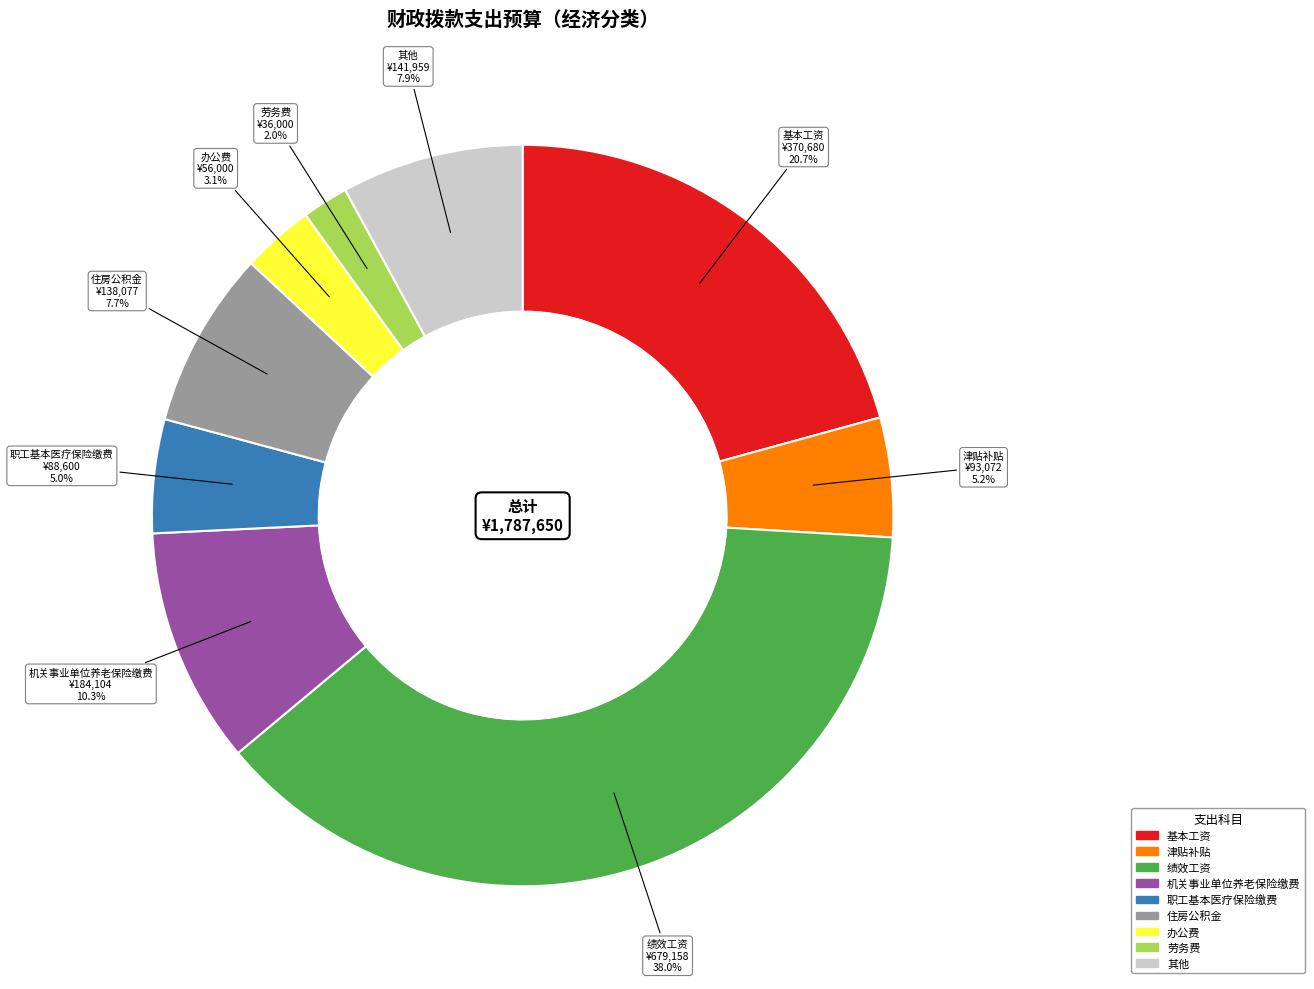

How many segments does this pie chart have?

9